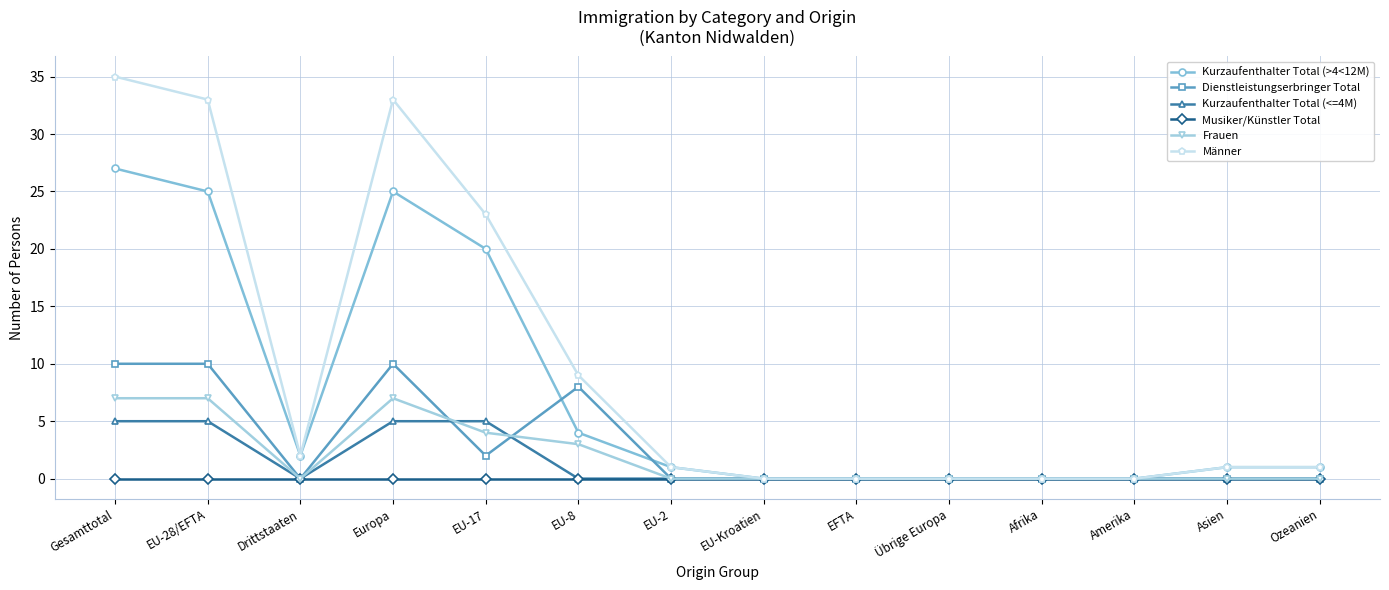

Is the value of Frauen at Drittstaaten greater than the value of Kurzaufenthalter Total (<=4M) at Gesamttotal?

No